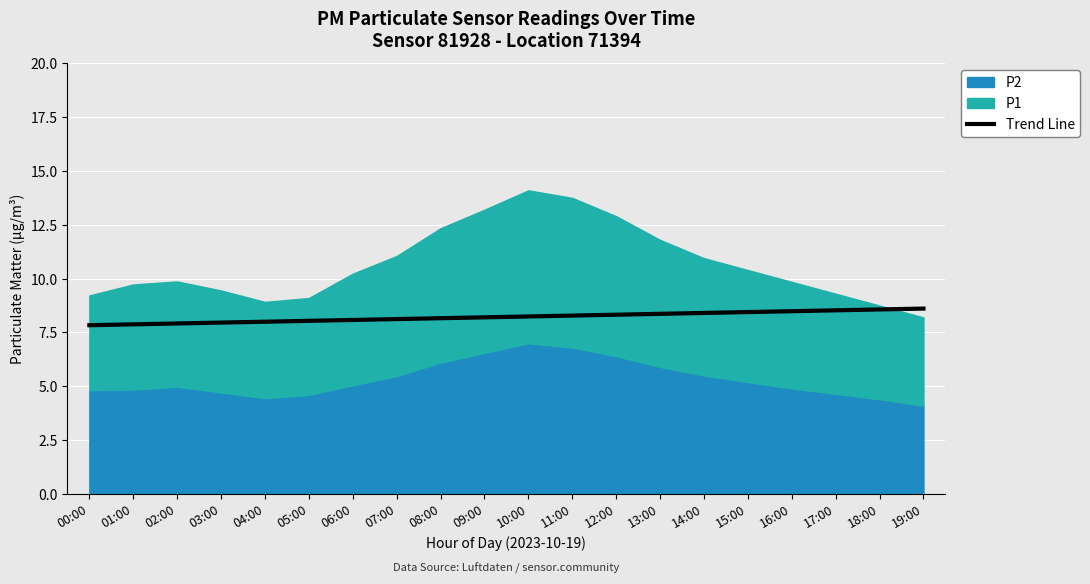

What is the difference between the maximum and minimum values?

0.8